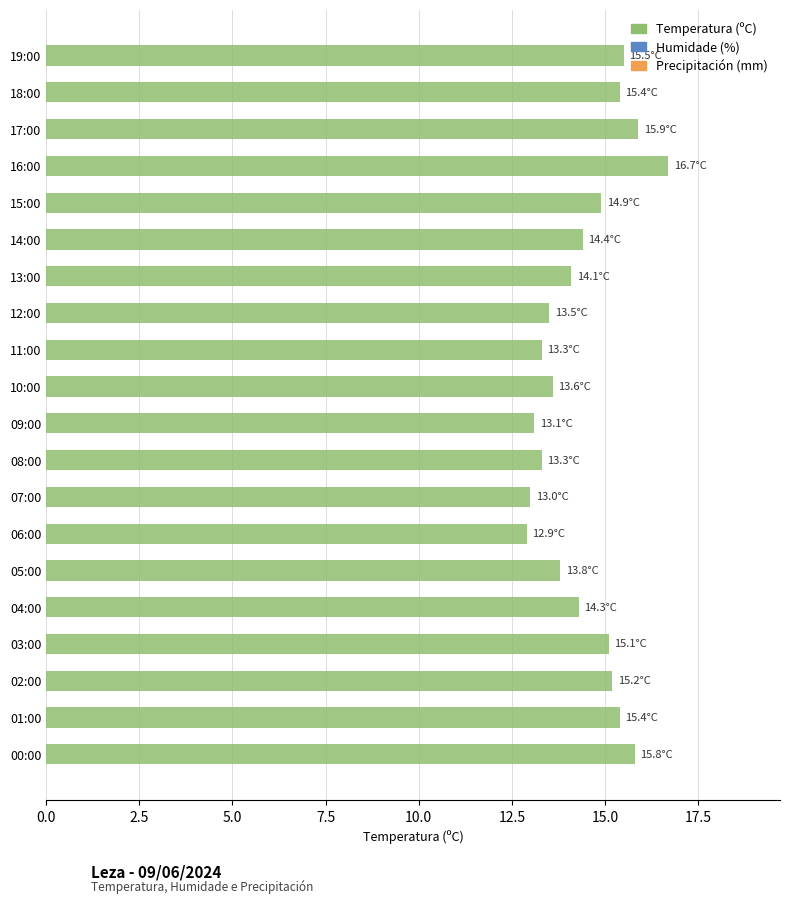

What is the difference between the maximum and minimum values?

3.8